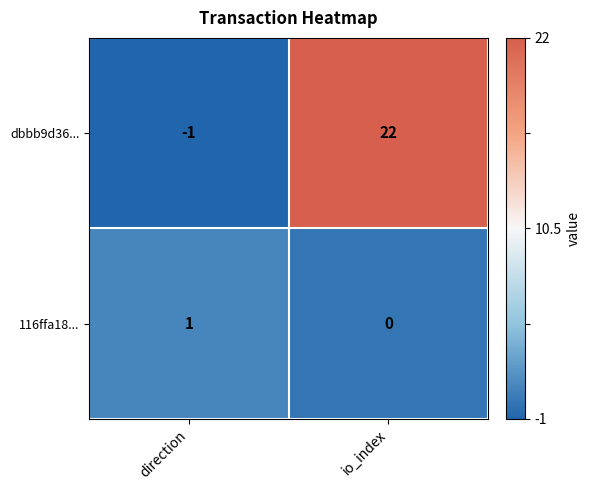

Reading left to right, transcribe all the data shown in this chart.

dbbb9d36...: -1	22
116ffa18...: 1	0